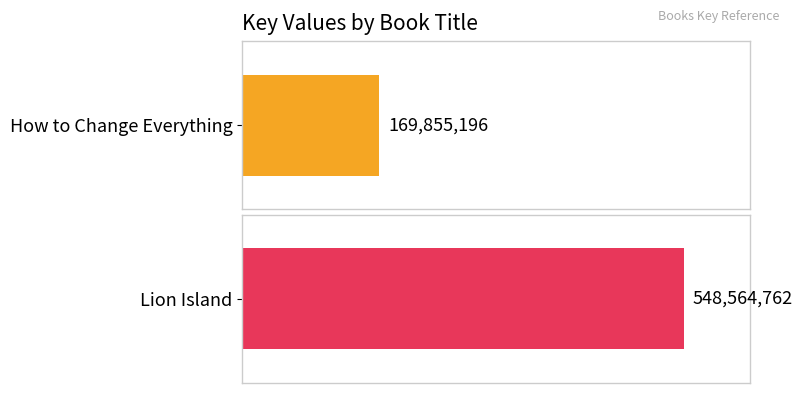

List the labels in order of value, smallest first.

How to Change Everything, Lion Island